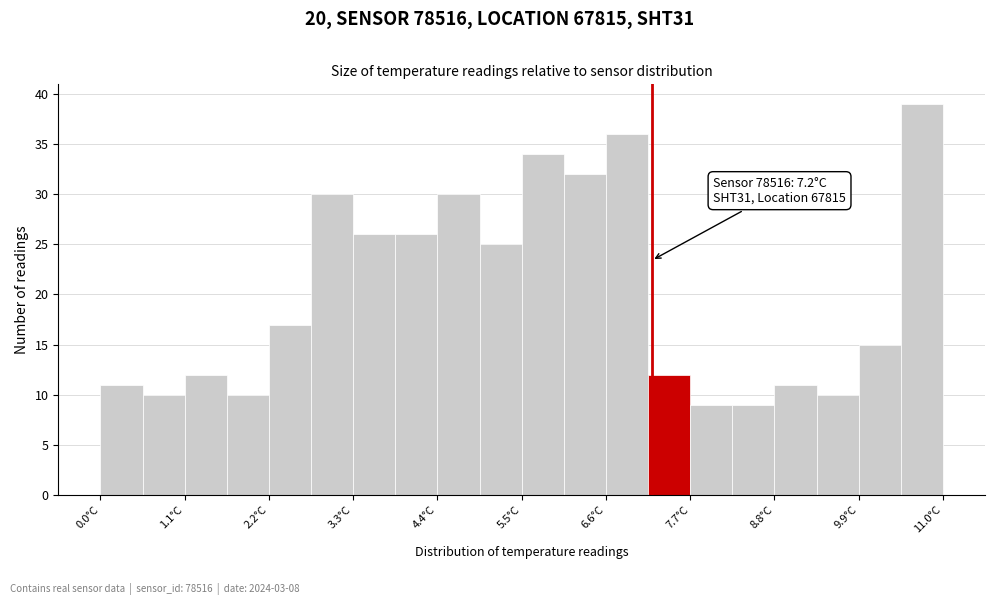

Read against the x-axis, roughly where is the centre of the tallest bar?

10.8